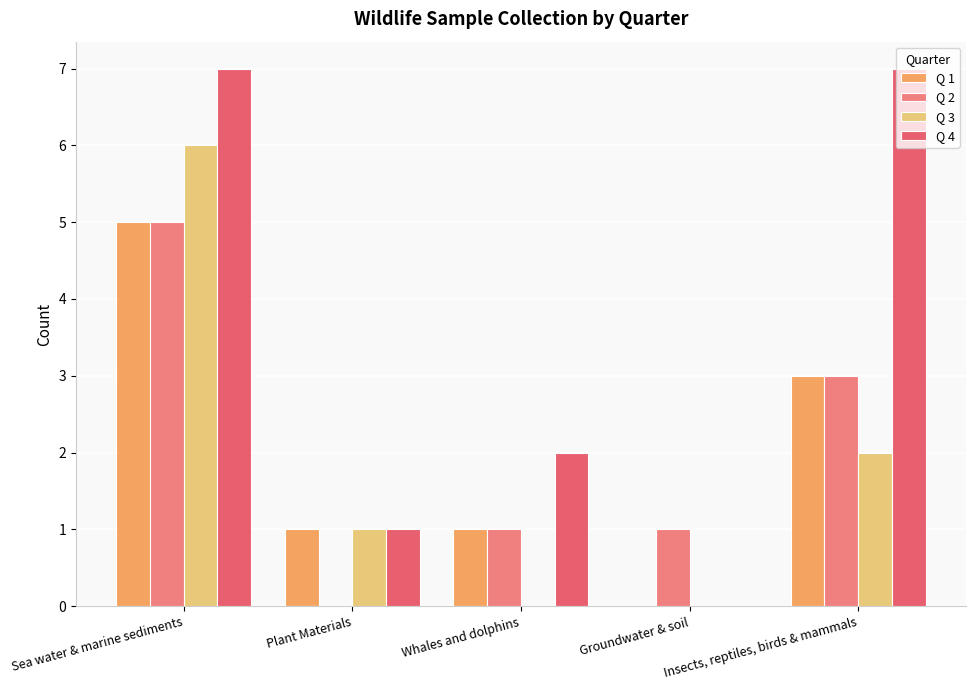

What is the maximum value for Q 4?

7